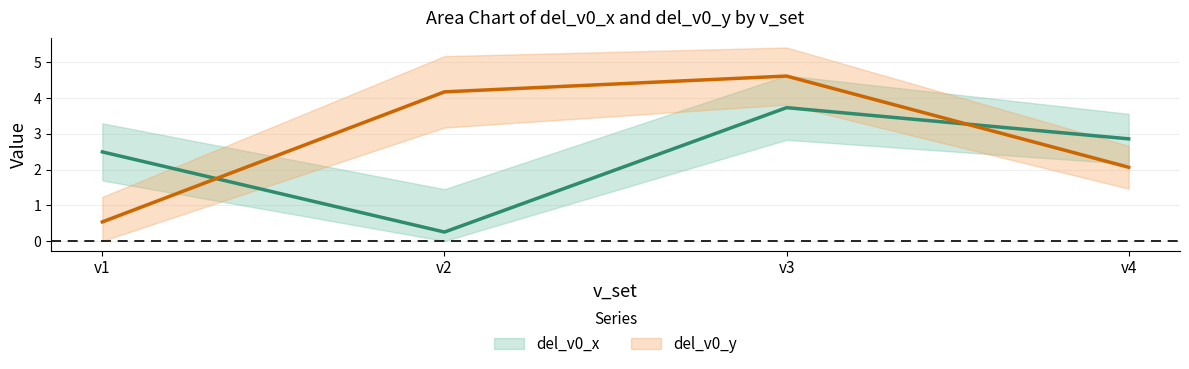

Which series ends up on top after the final intersection of del_v0_x and del_v0_y?

del_v0_x